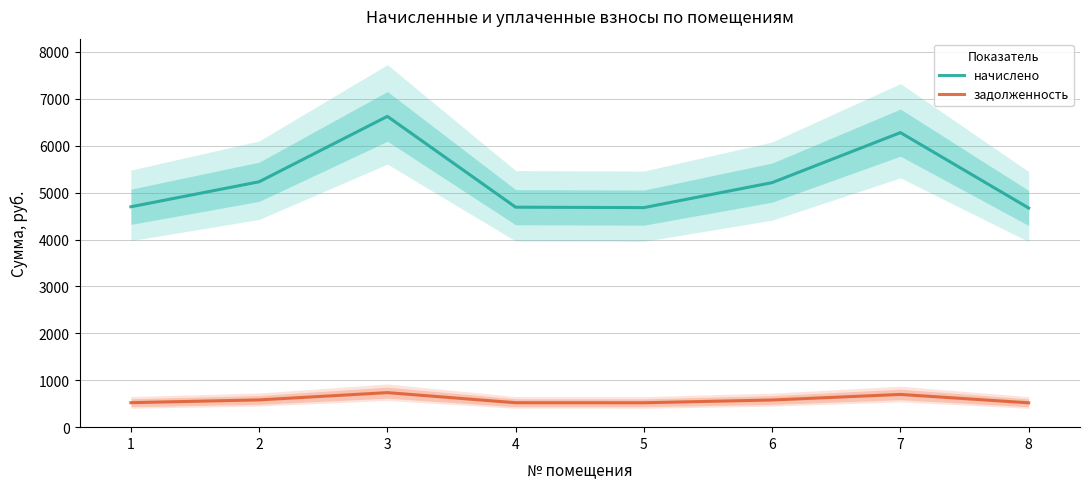

True or false: задолженность and начислено cross at least once.

False